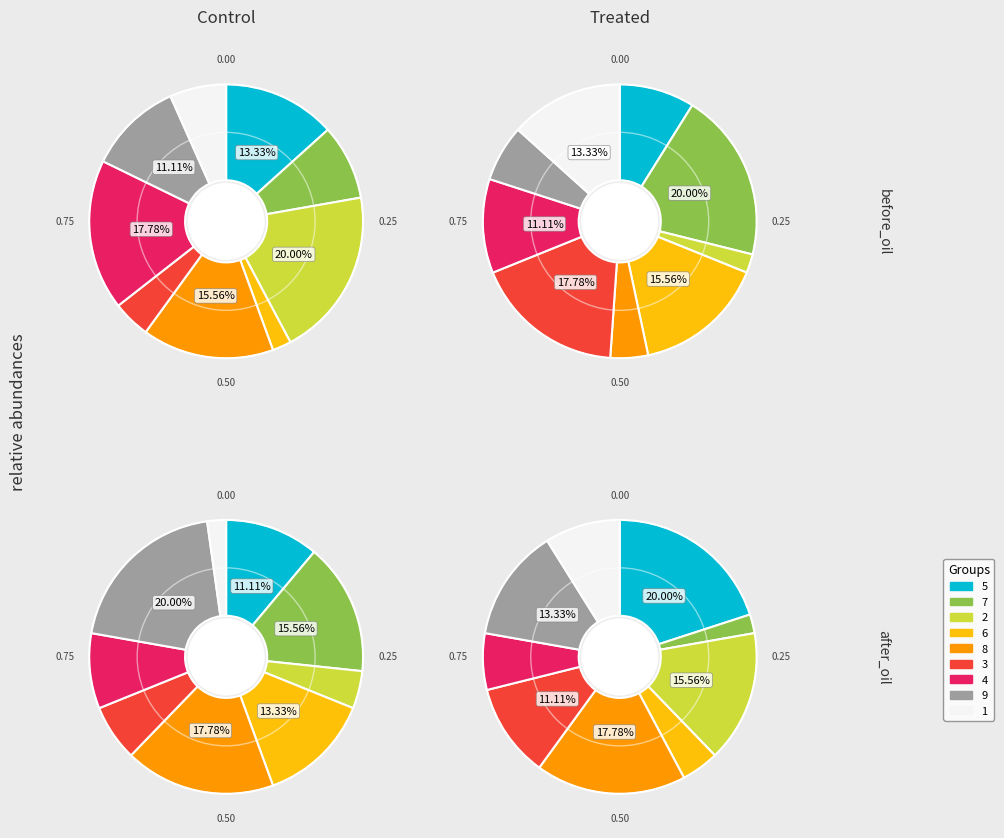

Rank the categories by value from highest to lowest.

9, 8, 7, 6, 5, 4, 3, 2, 1